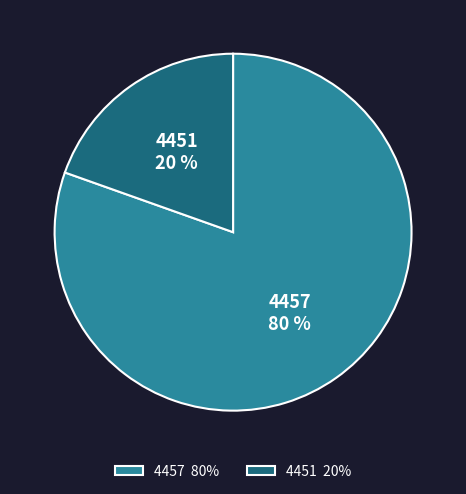

To the nearest percent, what percentage of the pie is 4451?

20%